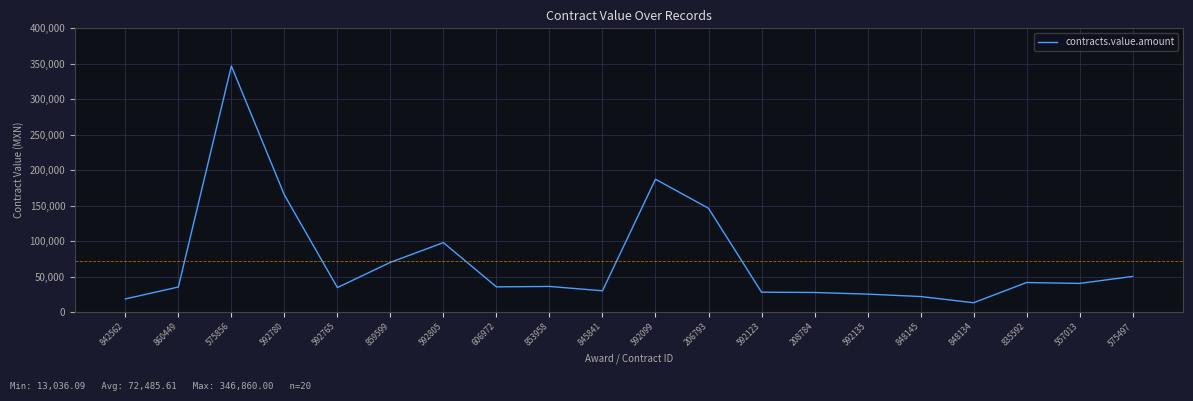

Which category has the highest value across all series?

575856